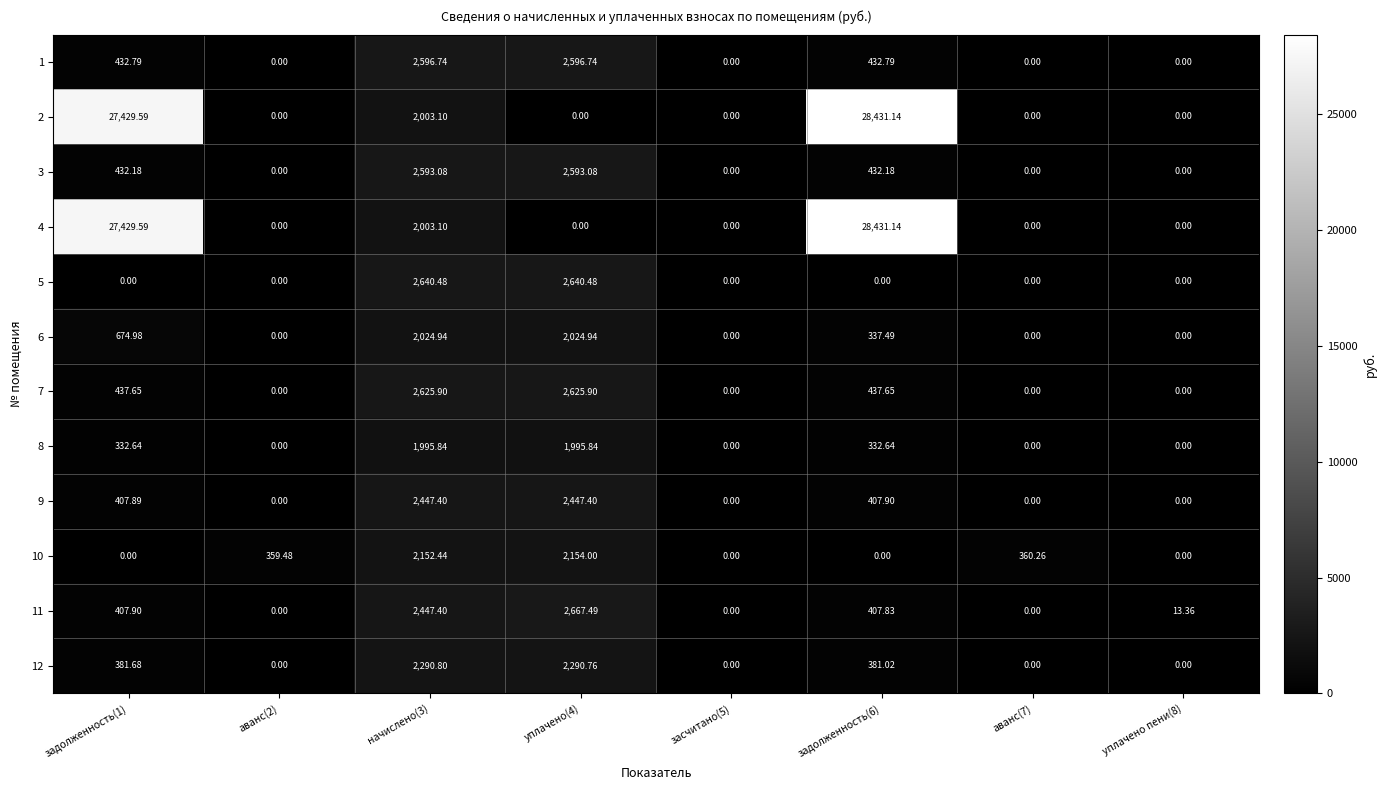

How many positive values does the 6 series have?

4